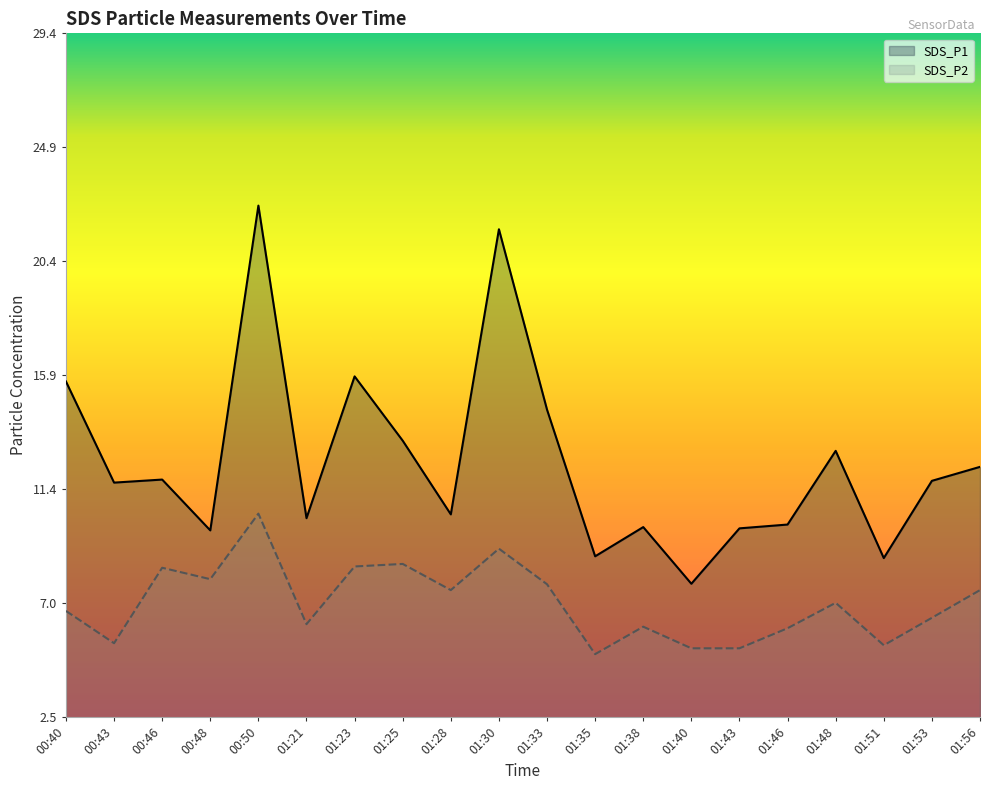

Which category has the lowest value across all series?

01:35